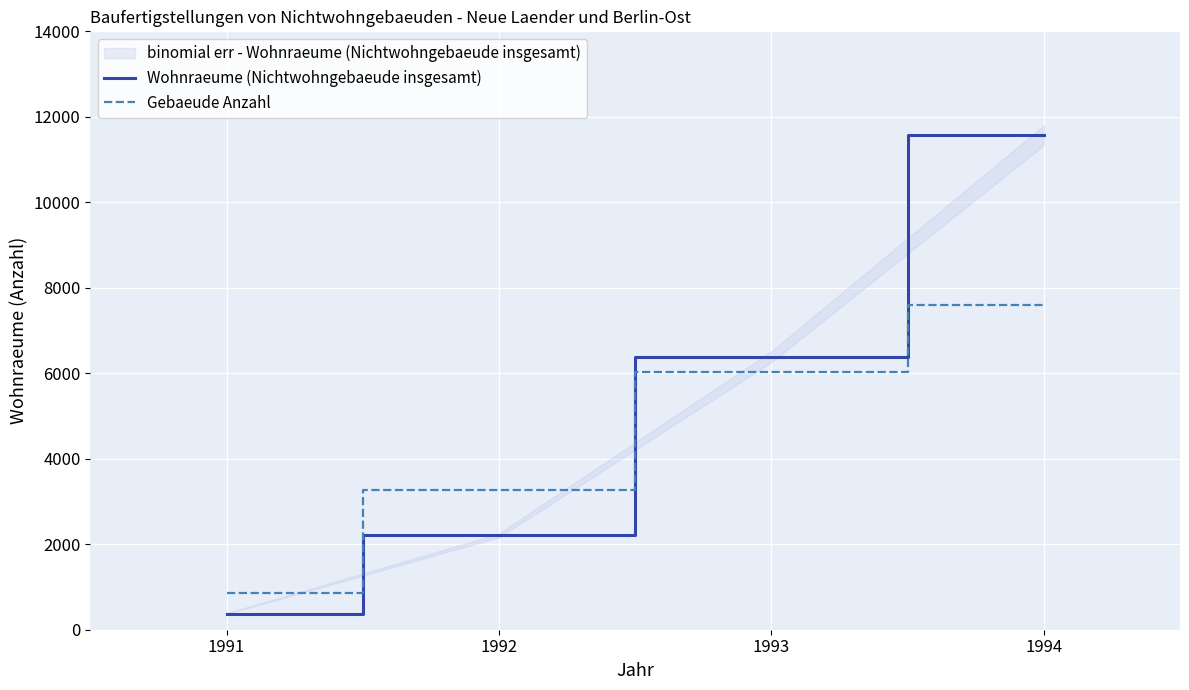

How many lines are shown in the chart?

2